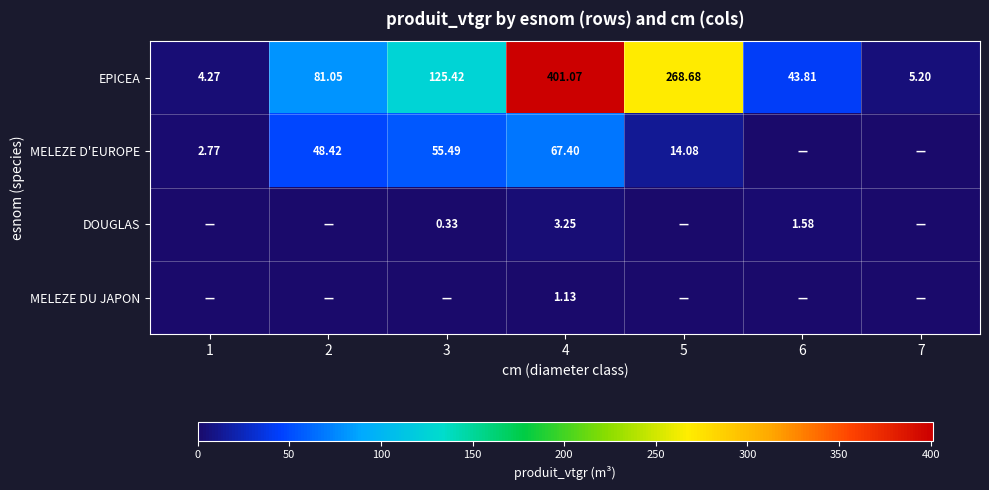

Rank the categories by MELEZE DU JAPON value from highest to lowest.

4, 1, 2, 3, 5, 6, 7